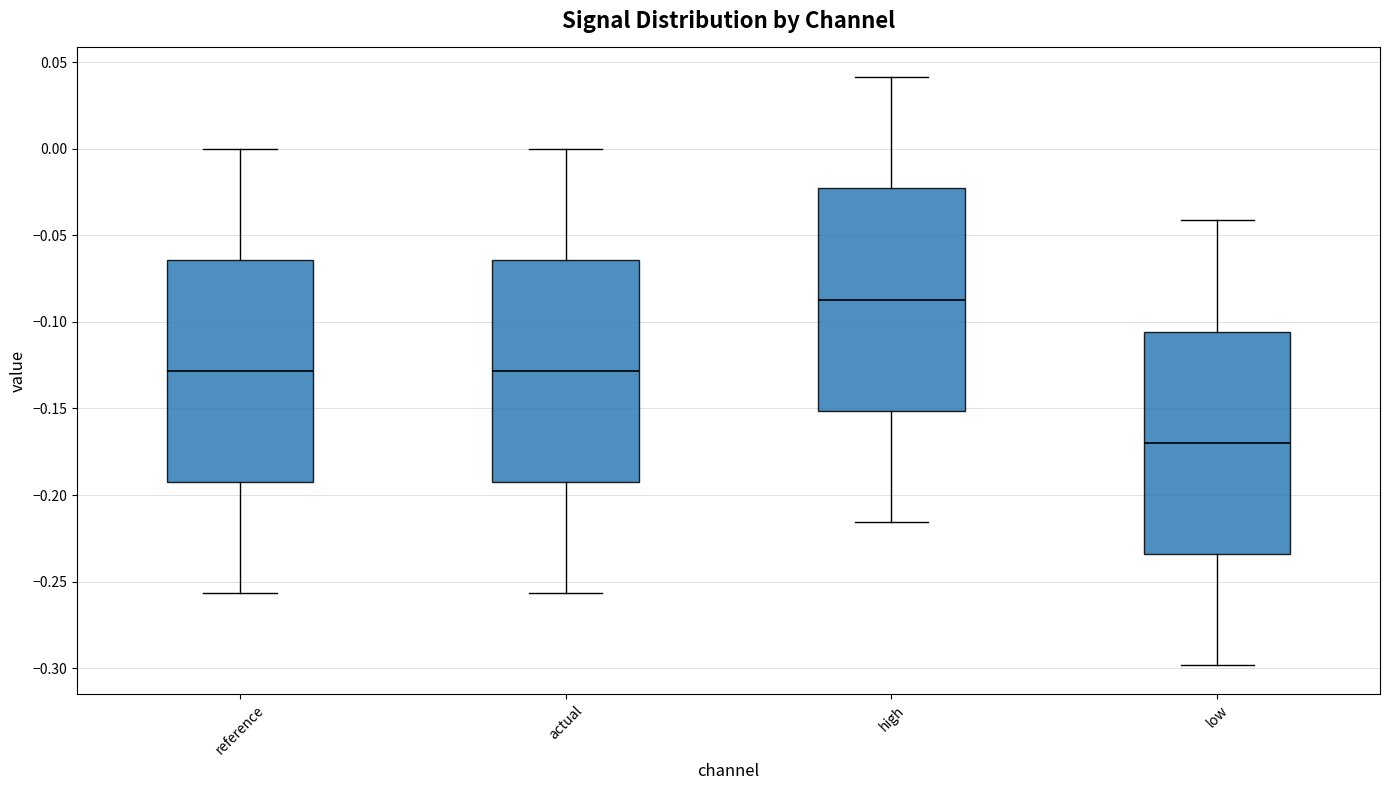

Reading left to right, read every box against the y-axis: the position of its median line, the range the box covers, and the ends of its whiskers. The values are not printed on the chart, so give them approximately, as read against the axis.

reference: median -0.130, box -0.195 to -0.065, whiskers -0.255 to 0.000
actual: median -0.130, box -0.190 to -0.065, whiskers -0.255 to 0.000
high: median -0.085, box -0.150 to -0.025, whiskers -0.215 to 0.040
low: median -0.170, box -0.235 to -0.105, whiskers -0.300 to -0.040